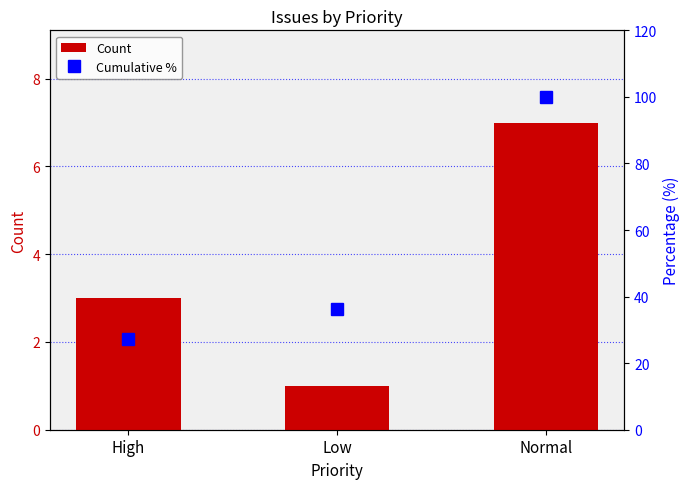

Between High and Normal, which series saw the biggest shift?

Cumulative %